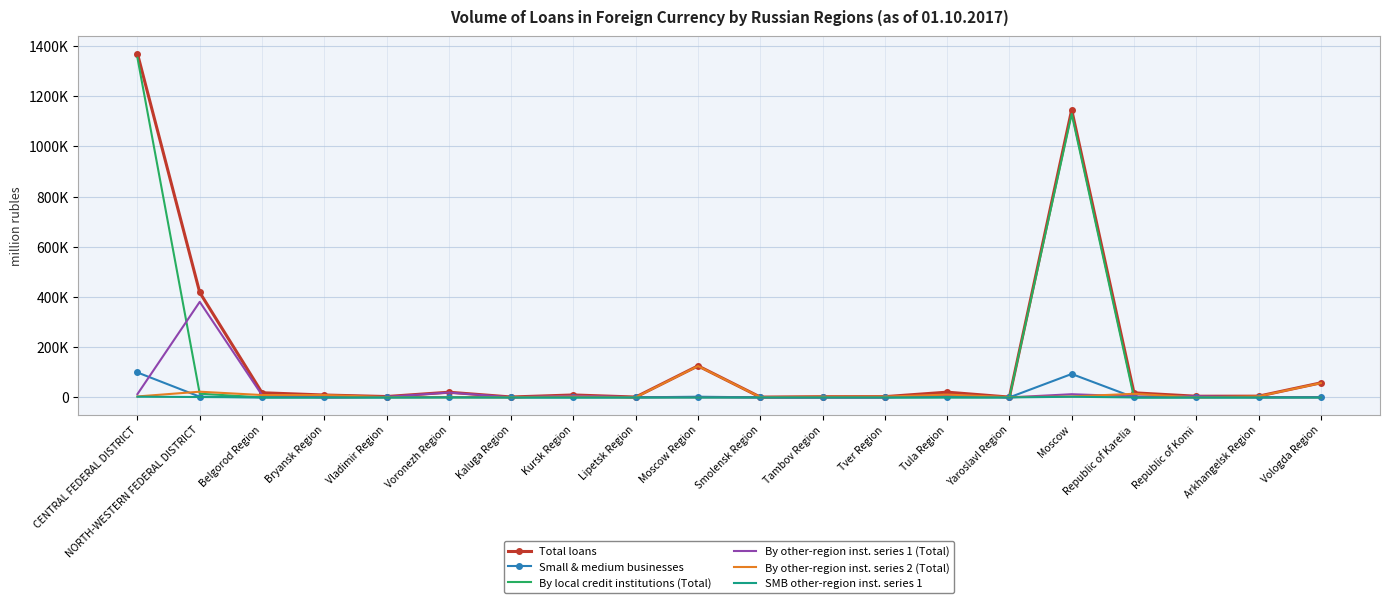

At Kursk Region, list the series in order from largest to smallest.

Total loans, By other-region inst. series 1 (Total), By other-region inst. series 2 (Total), Small & medium businesses, By local credit institutions (Total), SMB other-region inst. series 1